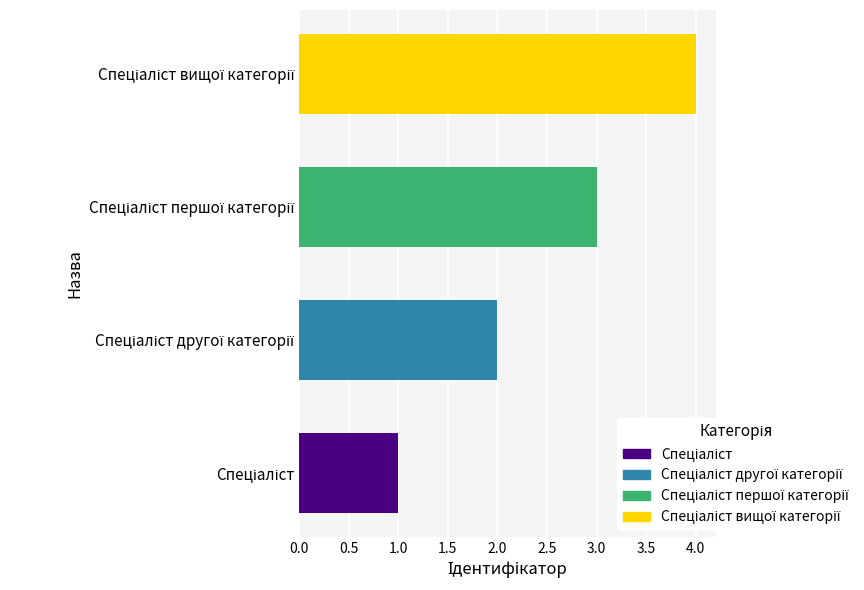

What is the greatest value displayed?

4